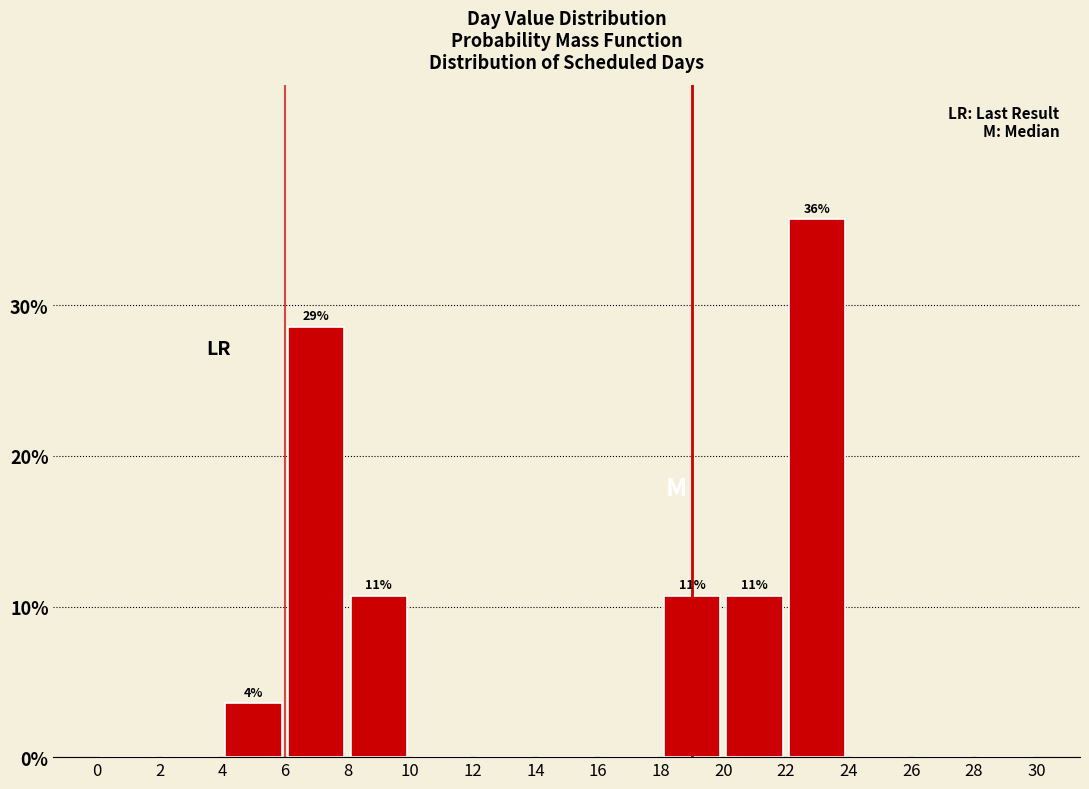

Which range on the x-axis has the tallest bar?

22 to 24